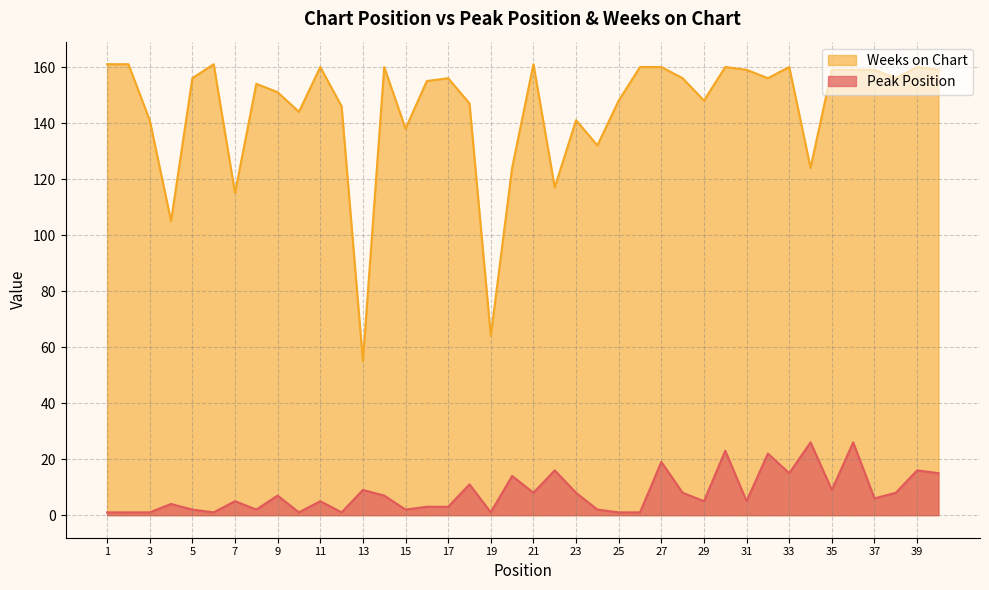

Which category has the lowest value across all series?

1